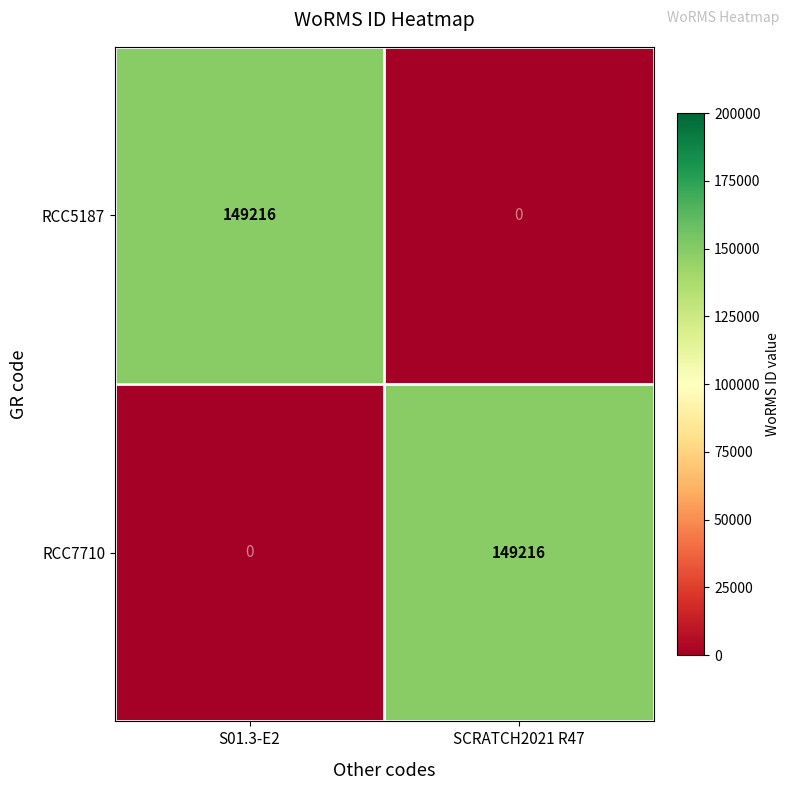

What is the spread (max minus min) of values at SCRATCH2021 R47?

149216